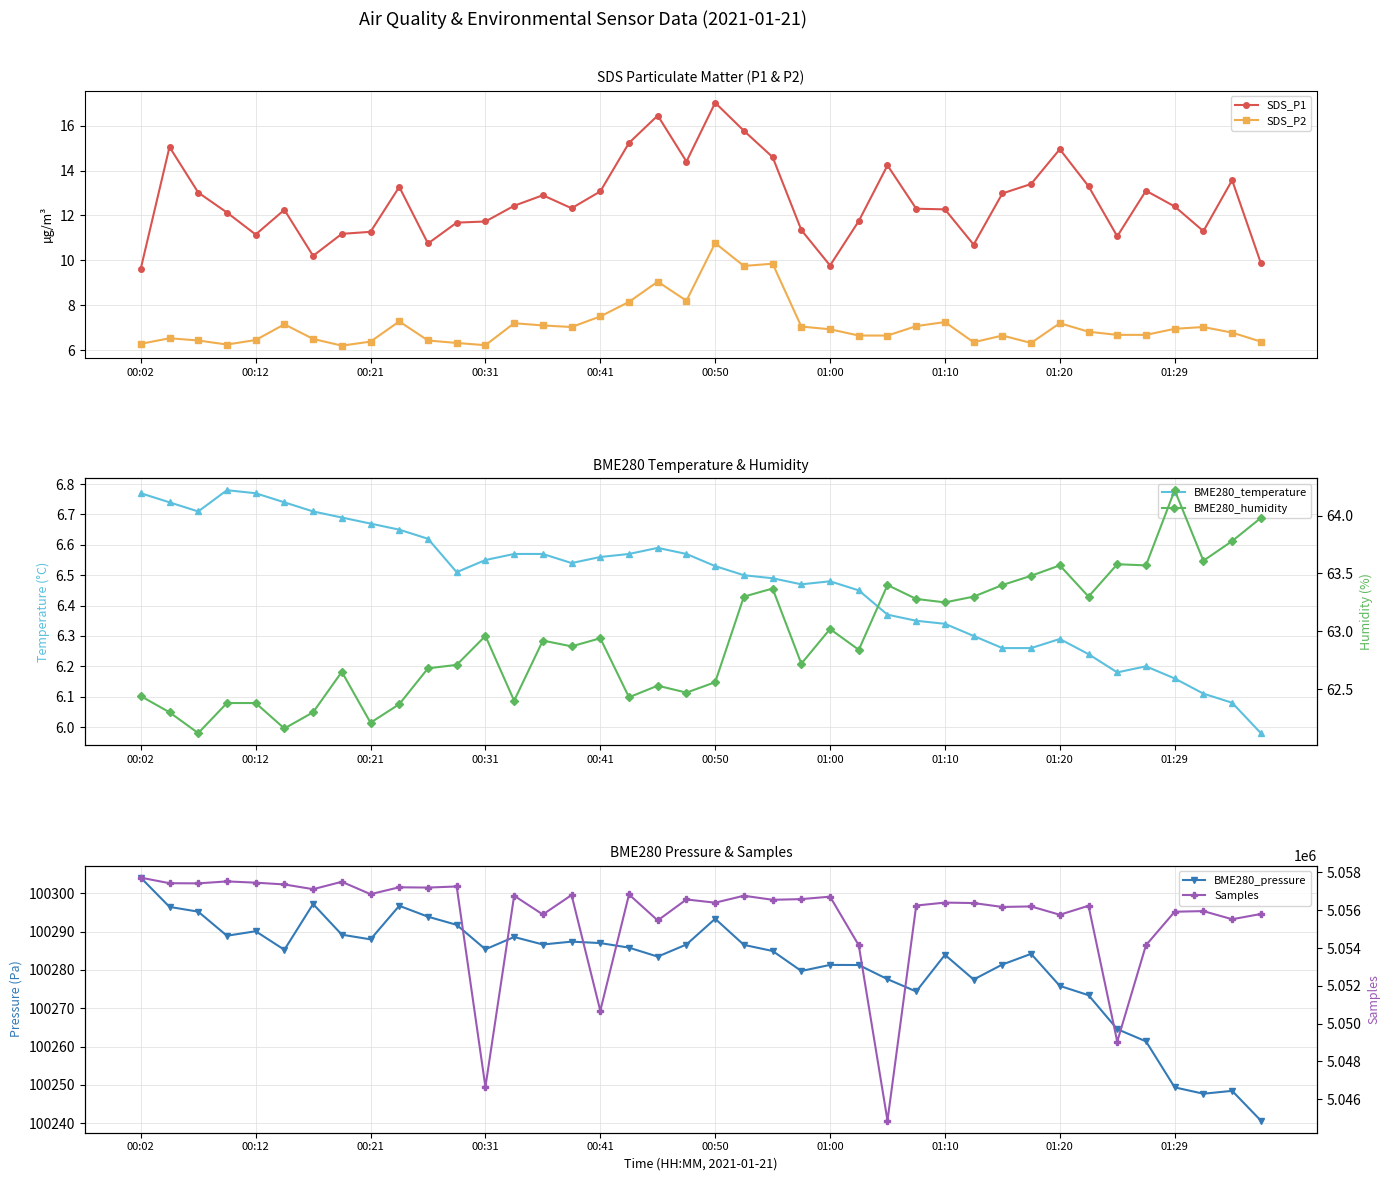

Reading left to right, list all the values displayed in this chart.

SDS_P1: 9.6	15.1	13.0	12.1	11.2	12.2	10.2	11.2	11.3	13.3	10.8	11.7	11.7	12.4	12.9	12.3	13.1	15.2	16.4	14.4	17.0	15.8	14.6	11.3	9.8	11.8	14.2	12.3	12.3	10.7	13.0	13.4	14.9	13.3	11.1	13.1	12.4	11.3	13.6	9.9
SDS_P2: 6.3	6.5	6.4	6.2	6.5	7.2	6.5	6.2	6.4	7.3	6.4	6.3	6.2	7.2	7.1	7.0	7.5	8.2	9.1	8.2	10.8	9.8	9.8	7.0	6.9	6.7	6.7	7.1	7.2	6.3	6.7	6.3	7.2	6.8	6.7	6.7	7.0	7.0	6.8	6.4
BME280_temperature: 6.8	6.7	6.7	6.8	6.8	6.7	6.7	6.7	6.7	6.7	6.6	6.5	6.5	6.6	6.6	6.5	6.6	6.6	6.6	6.6	6.5	6.5	6.5	6.5	6.5	6.5	6.4	6.3	6.3	6.3	6.3	6.3	6.3	6.2	6.2	6.2	6.2	6.1	6.1	6.0
BME280_pressure: 100304.1	100296.4	100295.2	100288.9	100290.1	100285.2	100297.2	100289.2	100288.0	100296.7	100293.9	100291.8	100285.4	100288.6	100286.6	100287.4	100287.0	100285.8	100283.5	100286.6	100293.3	100286.5	100284.9	100279.7	100281.3	100281.3	100277.6	100274.4	100283.9	100277.5	100281.4	100284.2	100275.8	100273.4	100264.6	100261.4	100249.4	100247.7	100248.5	100240.7
BME280_humidity: 62.4	62.3	62.1	62.4	62.4	62.2	62.3	62.6	62.2	62.4	62.7	62.7	63.0	62.4	62.9	62.9	62.9	62.4	62.5	62.5	62.6	63.3	63.4	62.7	63.0	62.8	63.4	63.3	63.2	63.3	63.4	63.5	63.6	63.3	63.6	63.6	64.2	63.6	63.8	64.0
Samples: 5057724.0	5057430.0	5057422.0	5057525.0	5057459.0	5057365.0	5057114.0	5057505.0	5056850.0	5057214.0	5057199.0	5057257.0	5046647.0	5056769.0	5055774.0	5056803.0	5050678.0	5056834.0	5055459.0	5056570.0	5056399.0	5056766.0	5056552.0	5056588.0	5056718.0	5054142.0	5044865.0	5056248.0	5056404.0	5056379.0	5056173.0	5056201.0	5055760.0	5056236.0	5049046.0	5054148.0	5055921.0	5055953.0	5055523.0	5055800.0